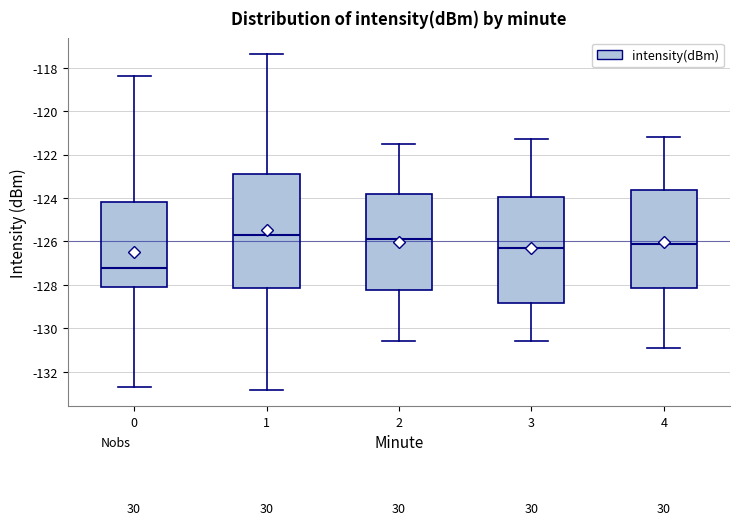

Reading left to right, read every box against the y-axis: the position of its median line, the range the box covers, and the ends of its whiskers. The values are not printed on the chart, so give them approximately, as read against the axis.

0: median -127.2, box -128.2 to -124.2, whiskers -132.8 to -118.4
1: median -125.6, box -128.2 to -123.0, whiskers -132.8 to -117.4
2: median -125.8, box -128.2 to -123.8, whiskers -130.6 to -121.4
3: median -126.2, box -128.8 to -124.0, whiskers -130.6 to -121.2
4: median -126.0, box -128.2 to -123.6, whiskers -130.8 to -121.2